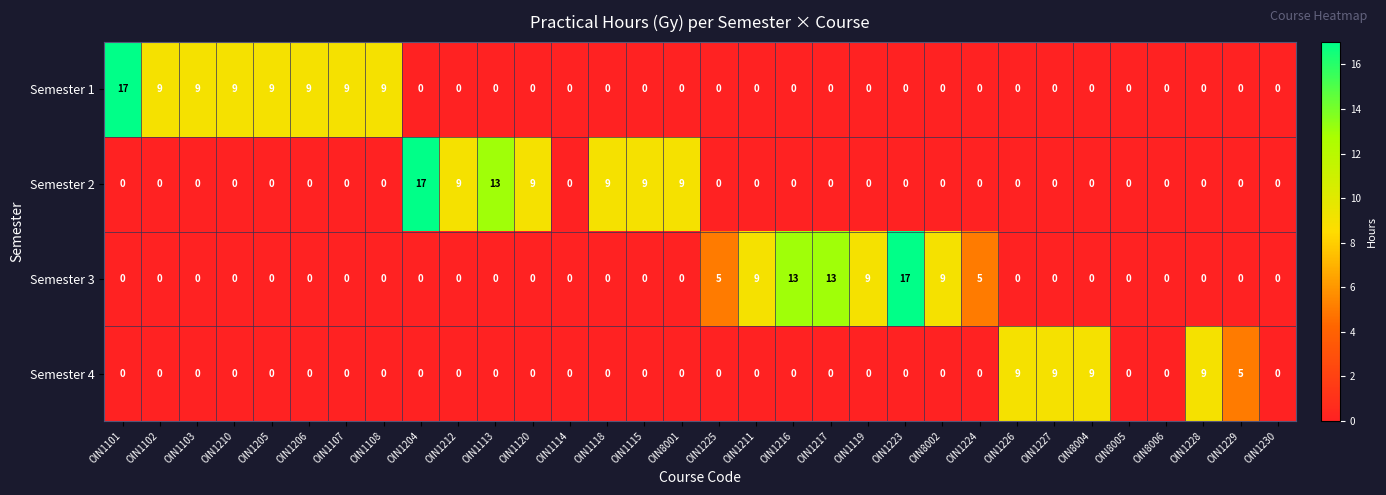

What is the difference between the maximum and minimum values in the Semester 4 series?

9